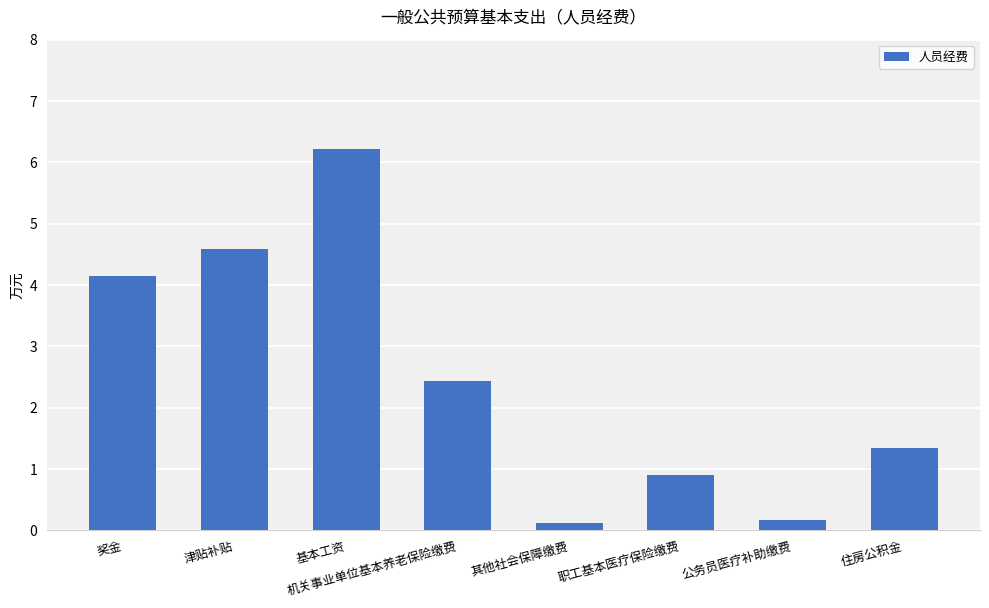

What is the average value?

2.5